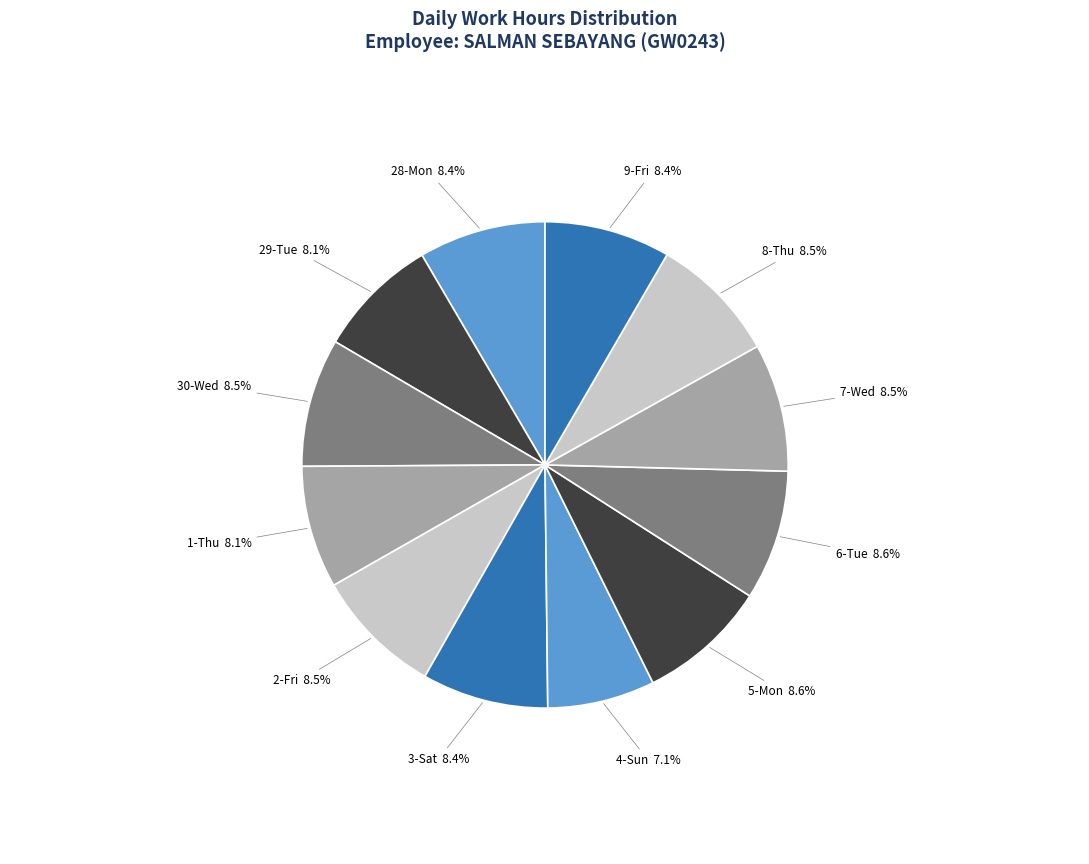

Approximately how many times larger is the value at 8-Thu compared to 2-Fri?

1.0